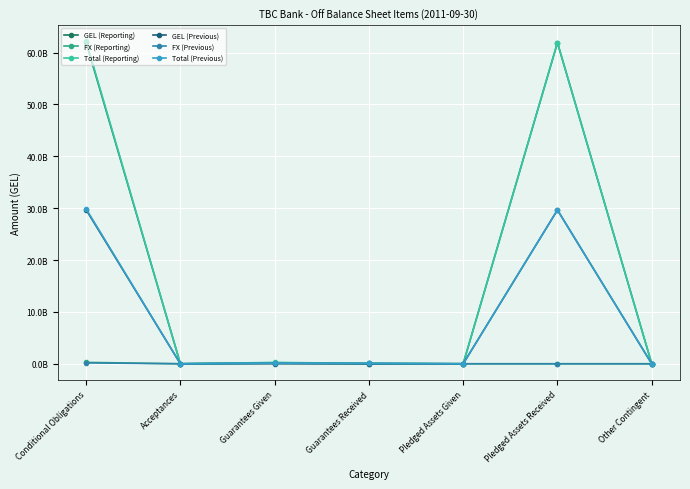

What is the sum of all FX (Reporting) values?

539876197